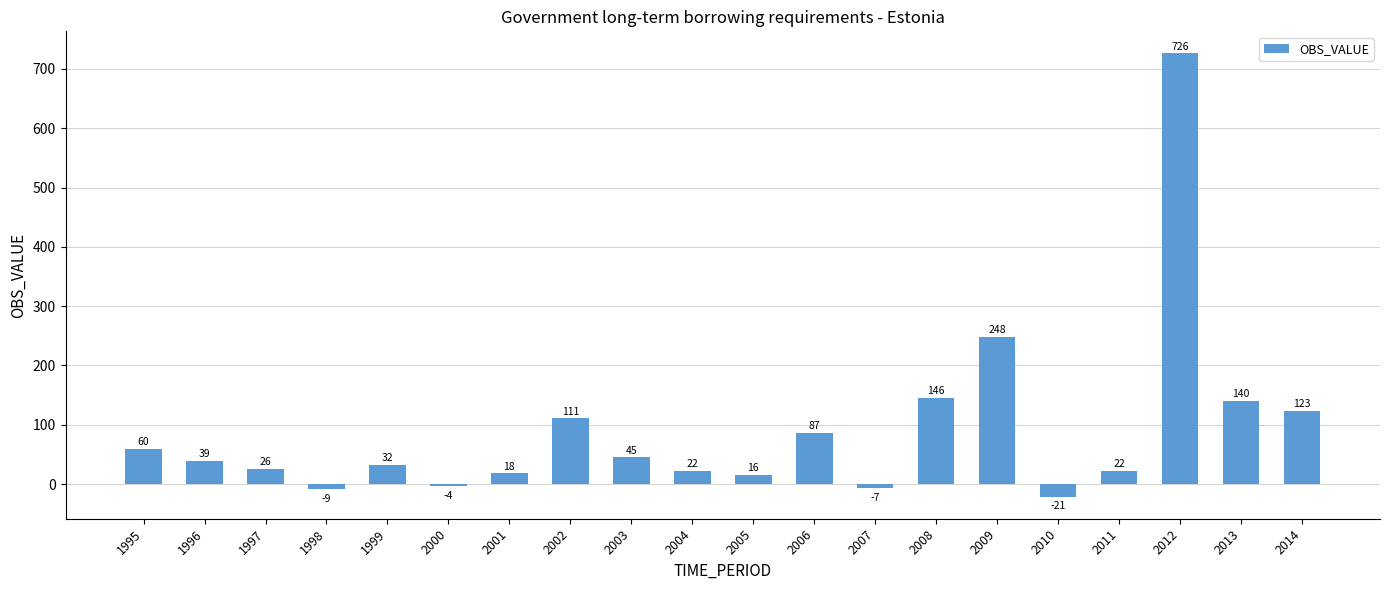

Which has a higher value, 2007 or 1999?

1999